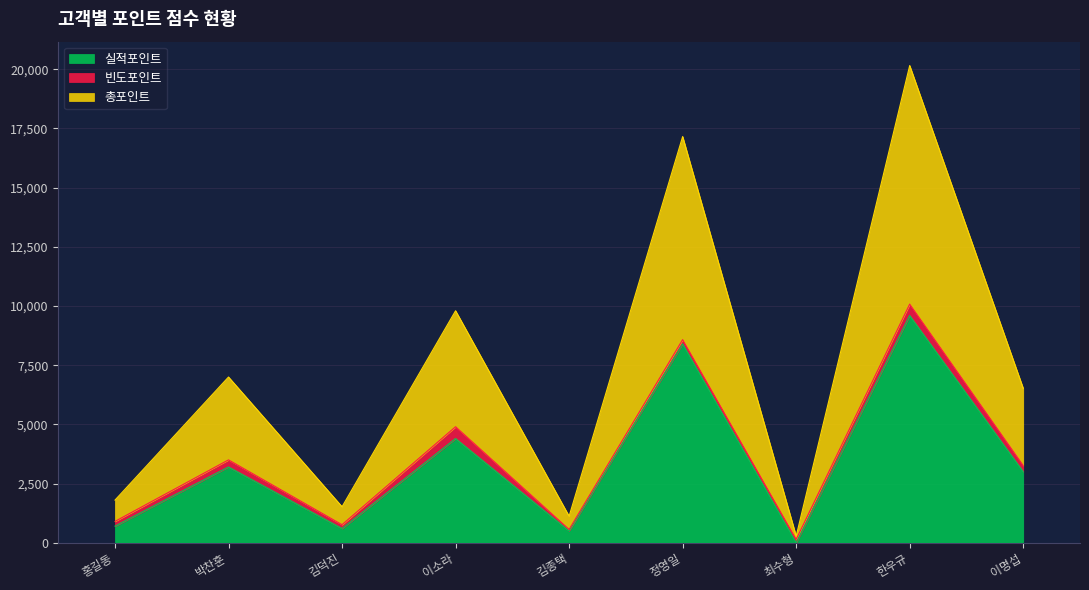

True or false: 실적포인트 has a value of 9600 at 한우규.

True